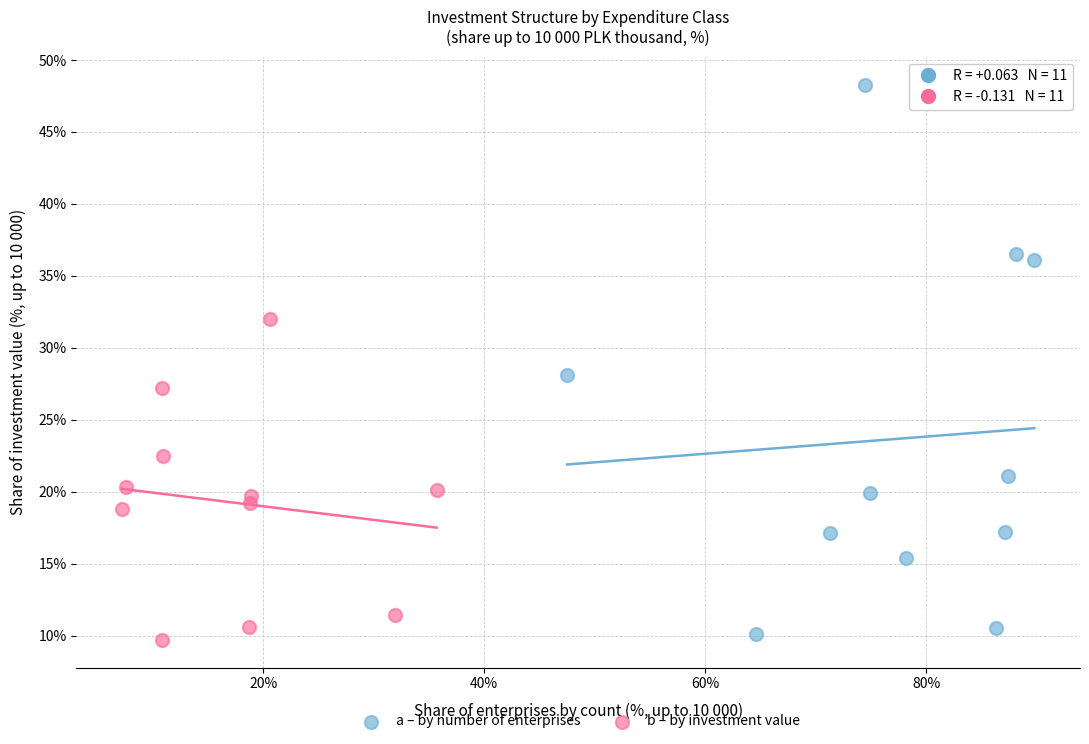

Which series has the largest Y range (max minus min)?

a – by number of enterprises